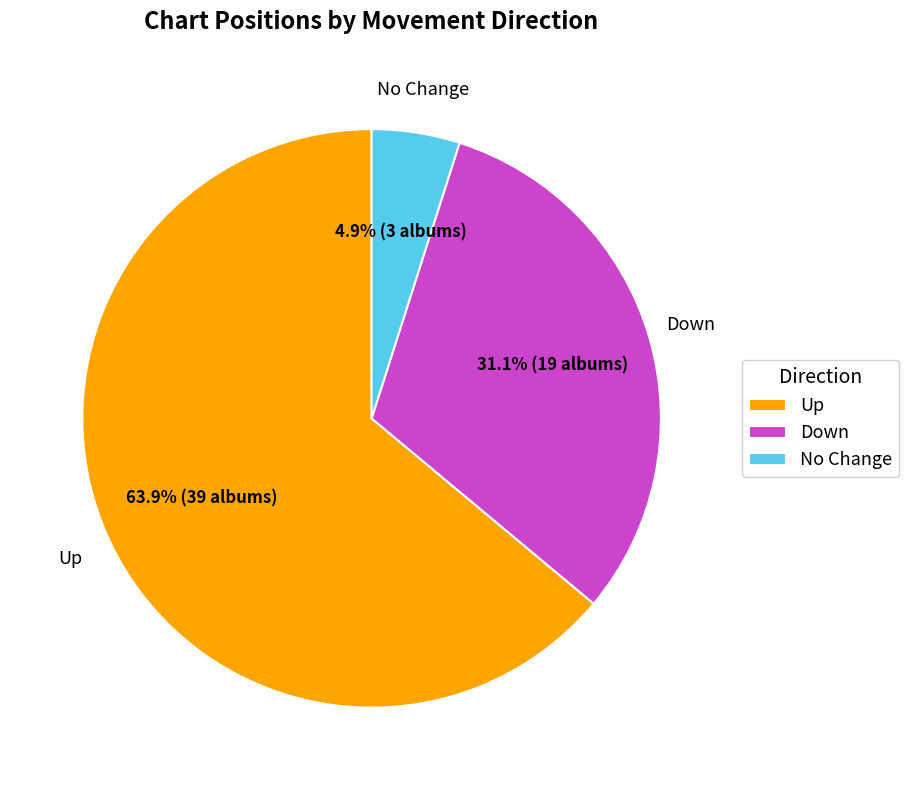

Approximately how many times larger is the value at Down compared to No Change?

6.3